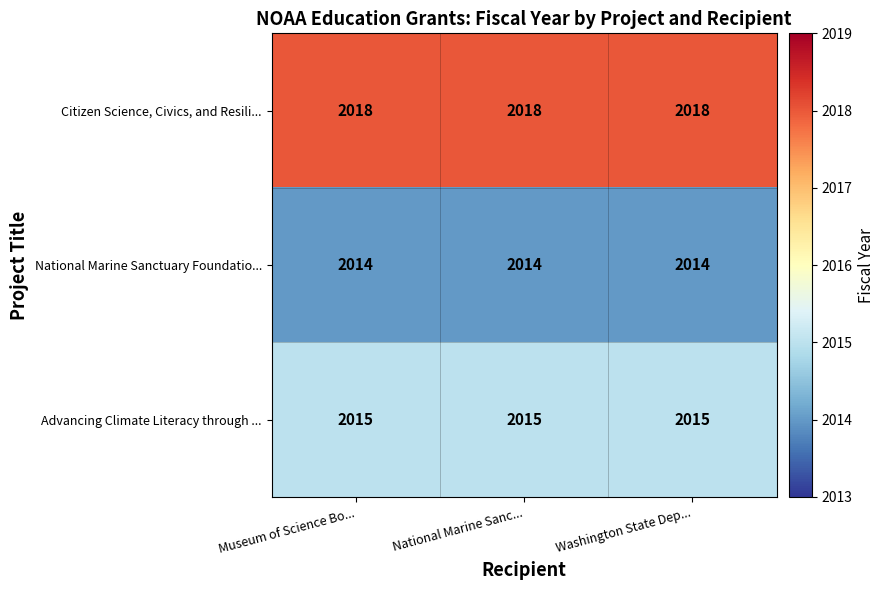

List the series in order of their overall mean, lowest first.

National Marine Sanctuary Foundatio..., Advancing Climate Literacy through ..., Citizen Science, Civics, and Resili...